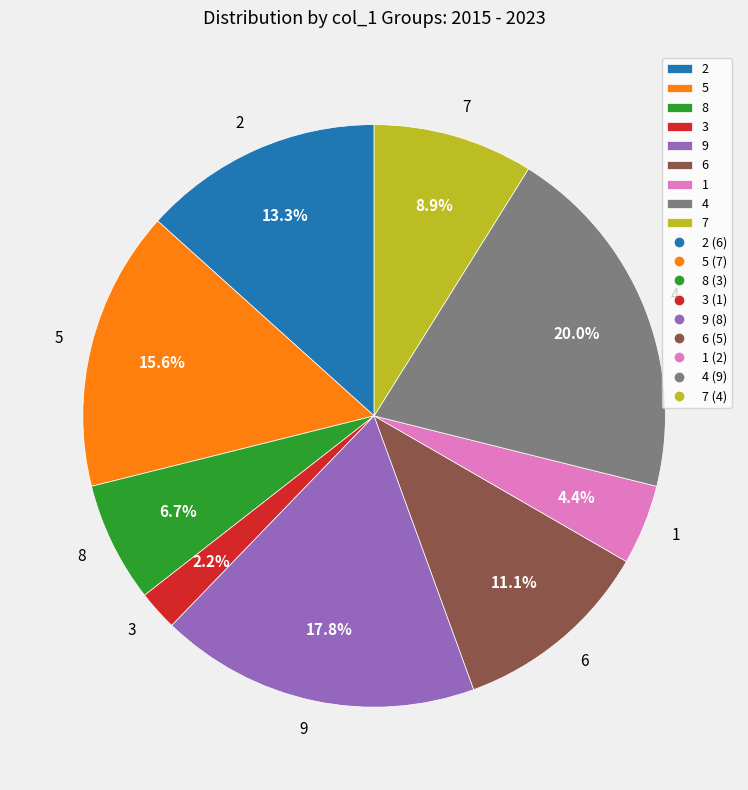

To the nearest percent, what portion does 5 represent?

16%